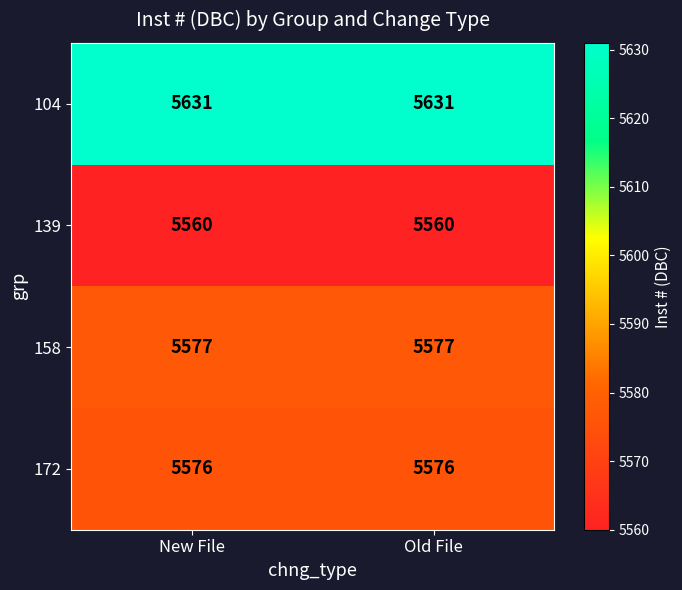

Rank the series by their maximum value, from highest to lowest.

104, 158, 172, 139